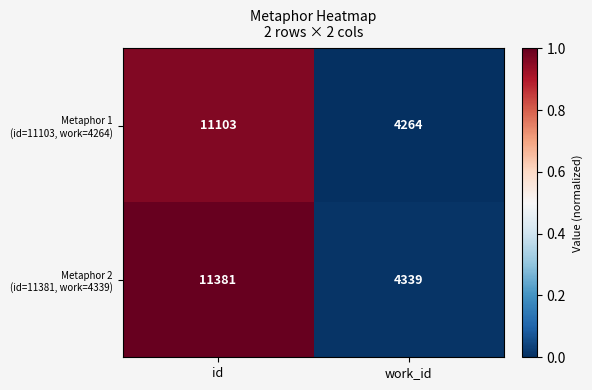

At which category is the sum across all series the highest?

id